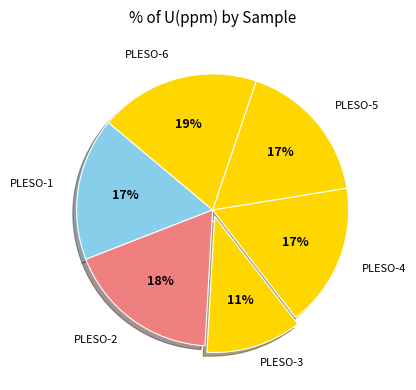

How many slices are in this pie chart?

6